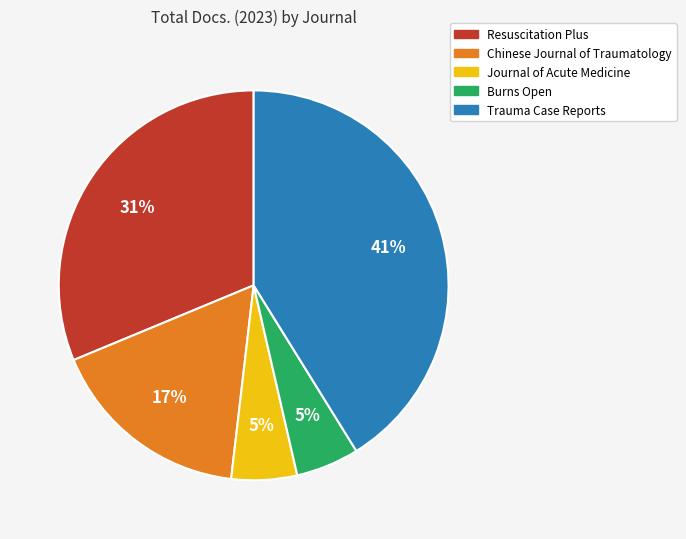

Between Burns Open and Trauma Case Reports, which is larger?

Trauma Case Reports